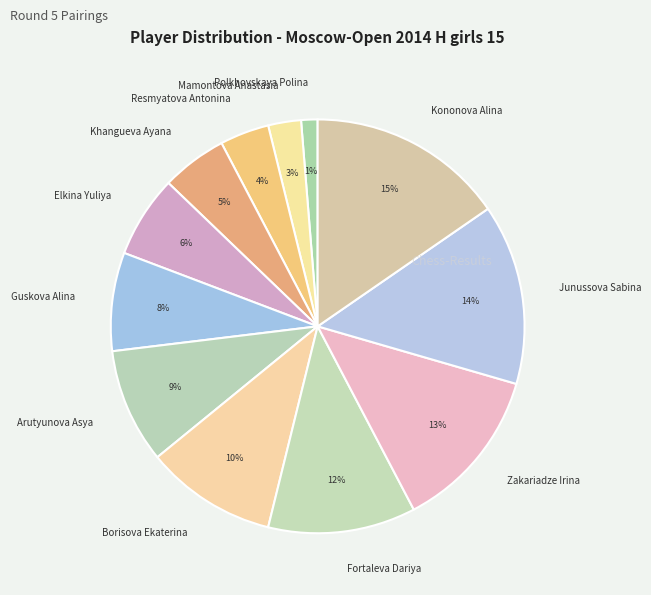

Which slice is the largest?

Kononova Alina